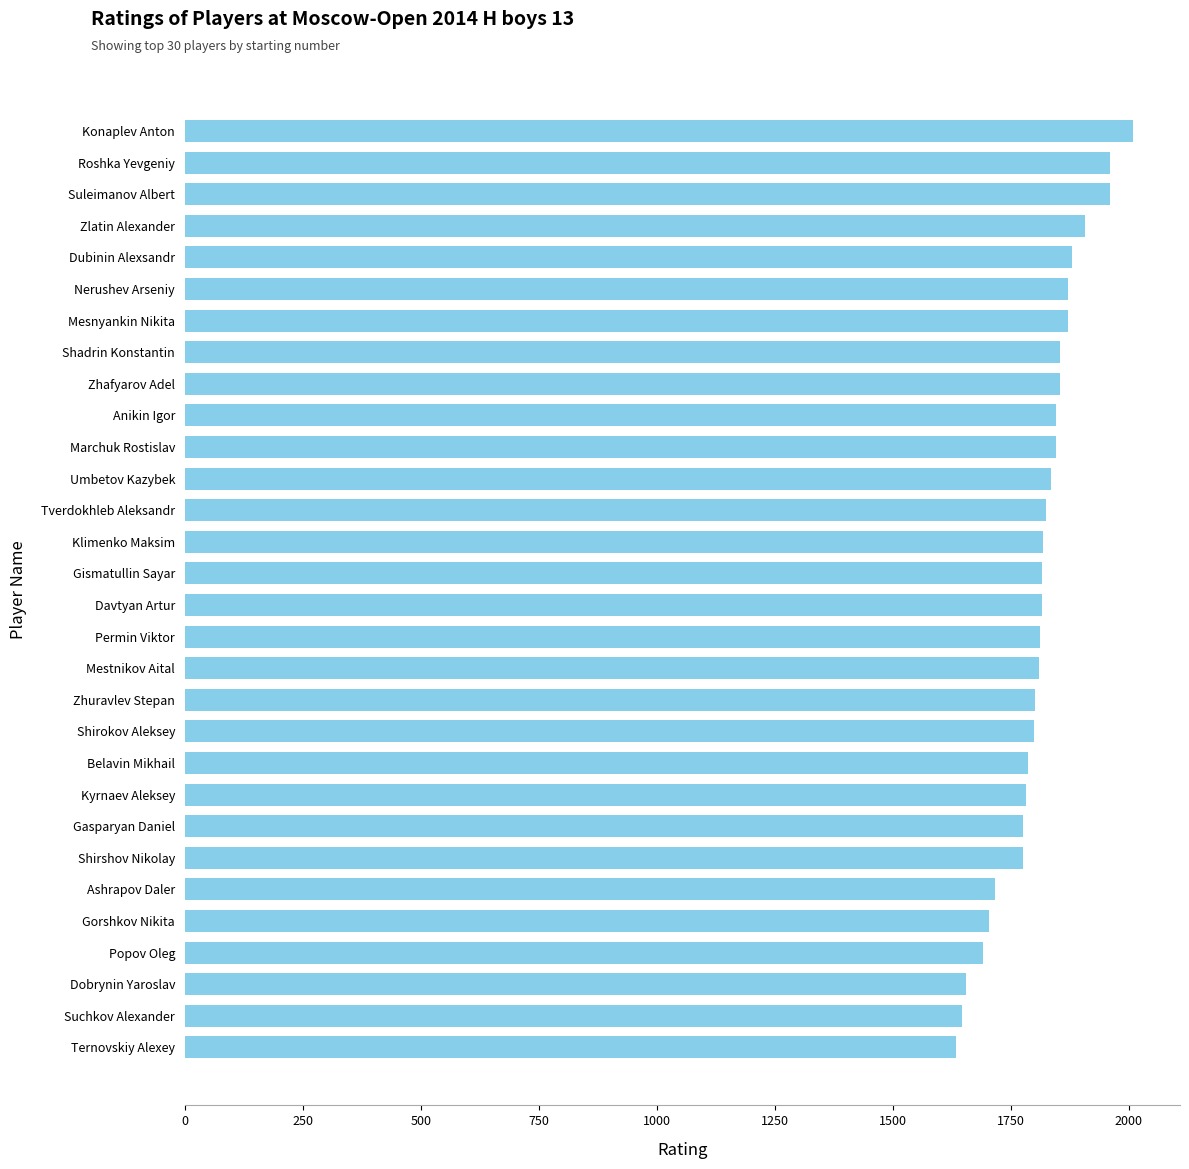

How many categories are shown in the chart?

30